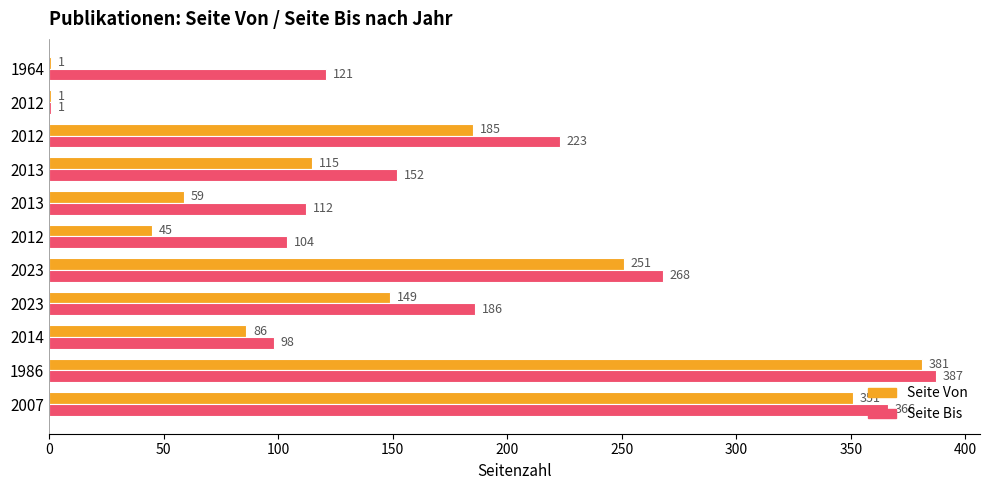

What are all the series names shown in the legend?

Seite Von, Seite Bis